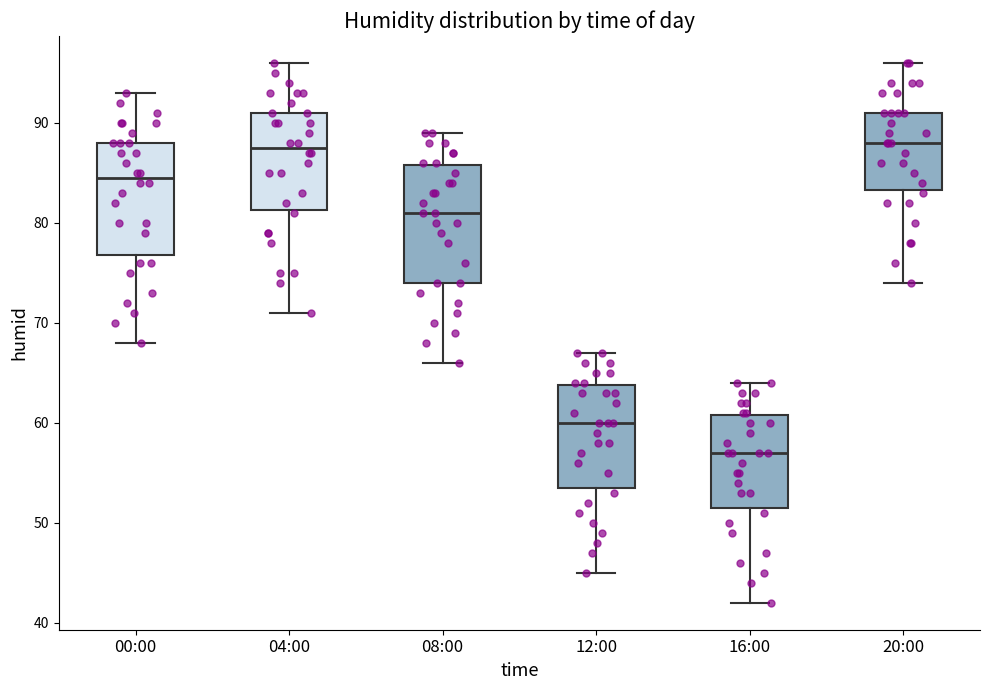

Where is the upper edge of the box for 16:00 on the y-axis? The values are not printed on the chart, so give them approximately, as read against the axis.

61